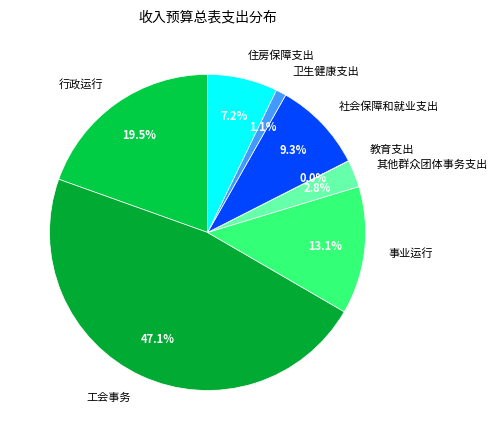

Which has a higher value, 事业运行 or 工会事务?

工会事务